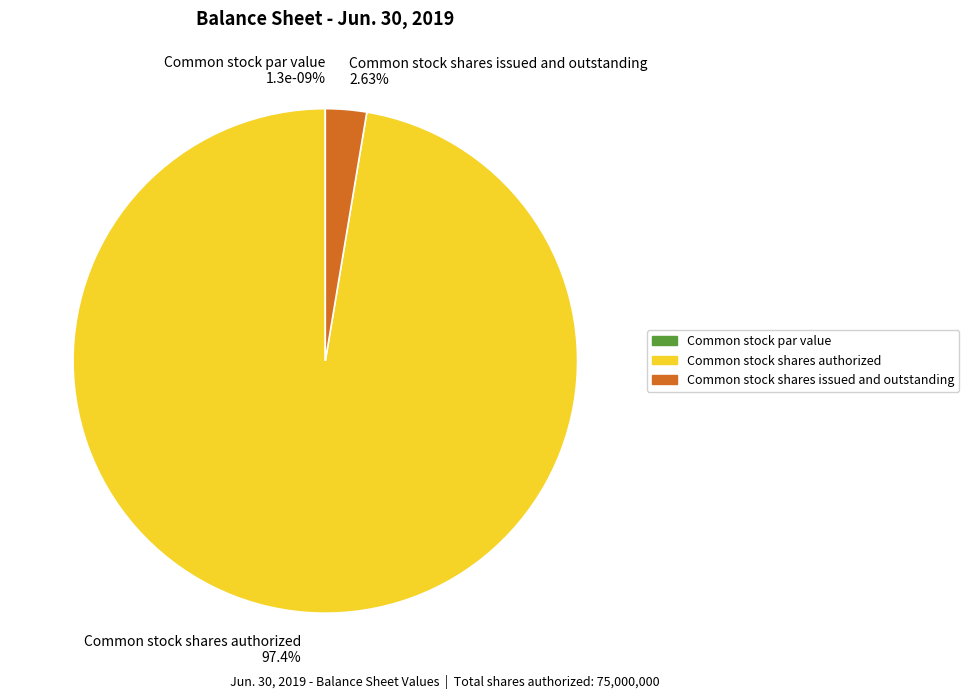

Do Common stock shares authorized and Common stock shares issued and outstanding together represent more than half of the pie?

Yes